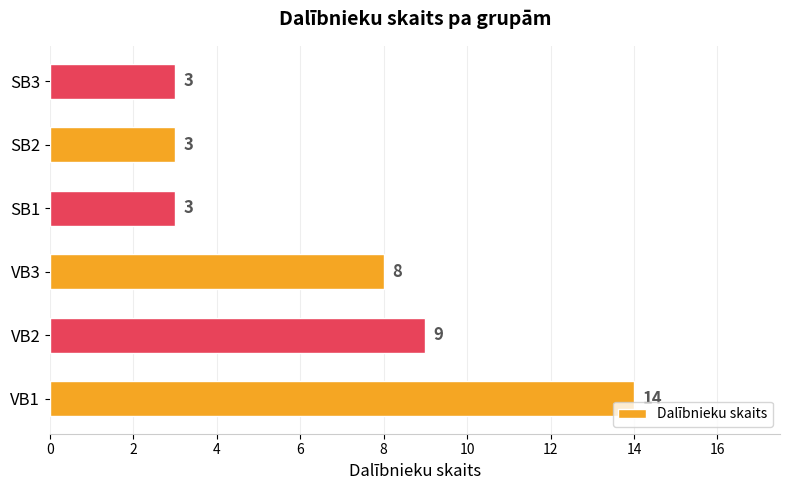

What is the sum of all values?

40